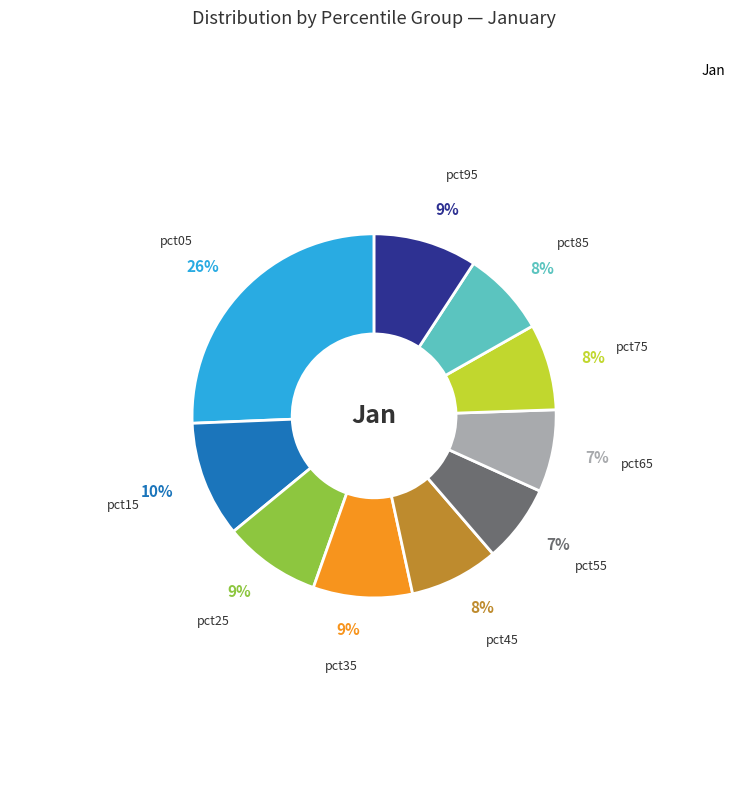

Is there a majority slice in this chart?

No